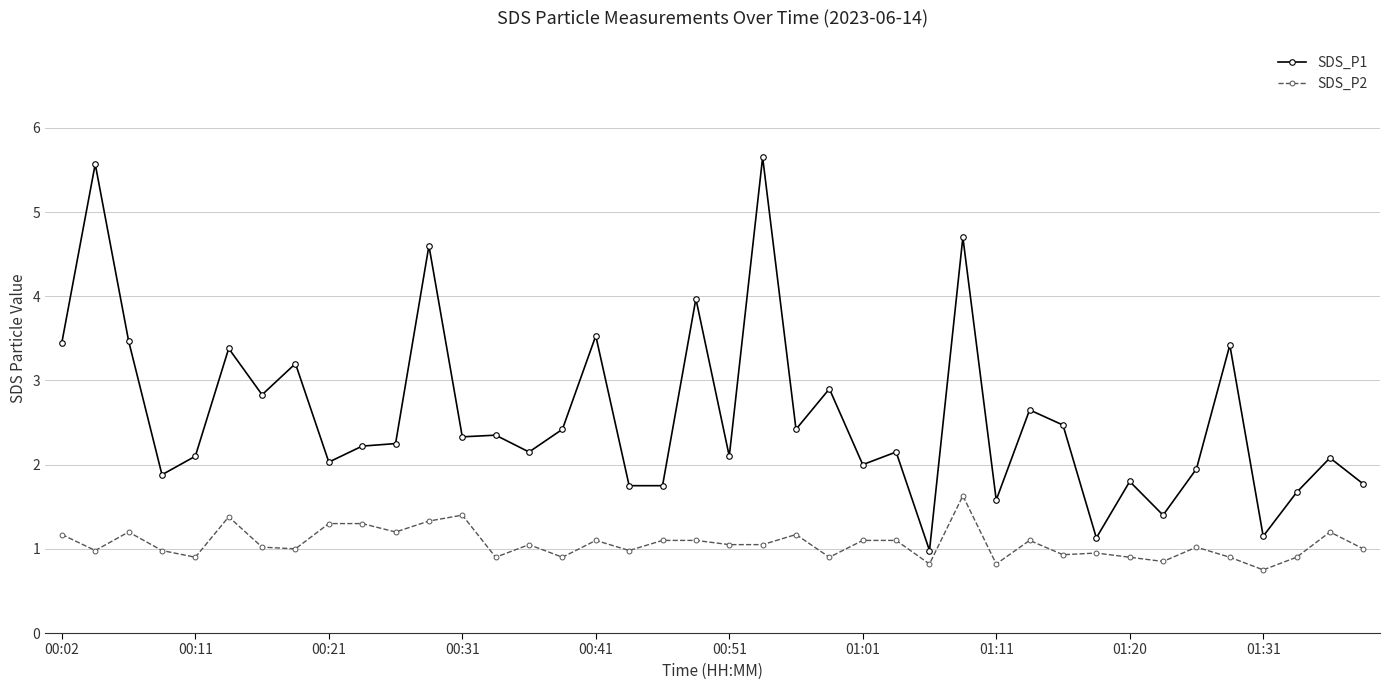

How many categories are shown in the chart?

40